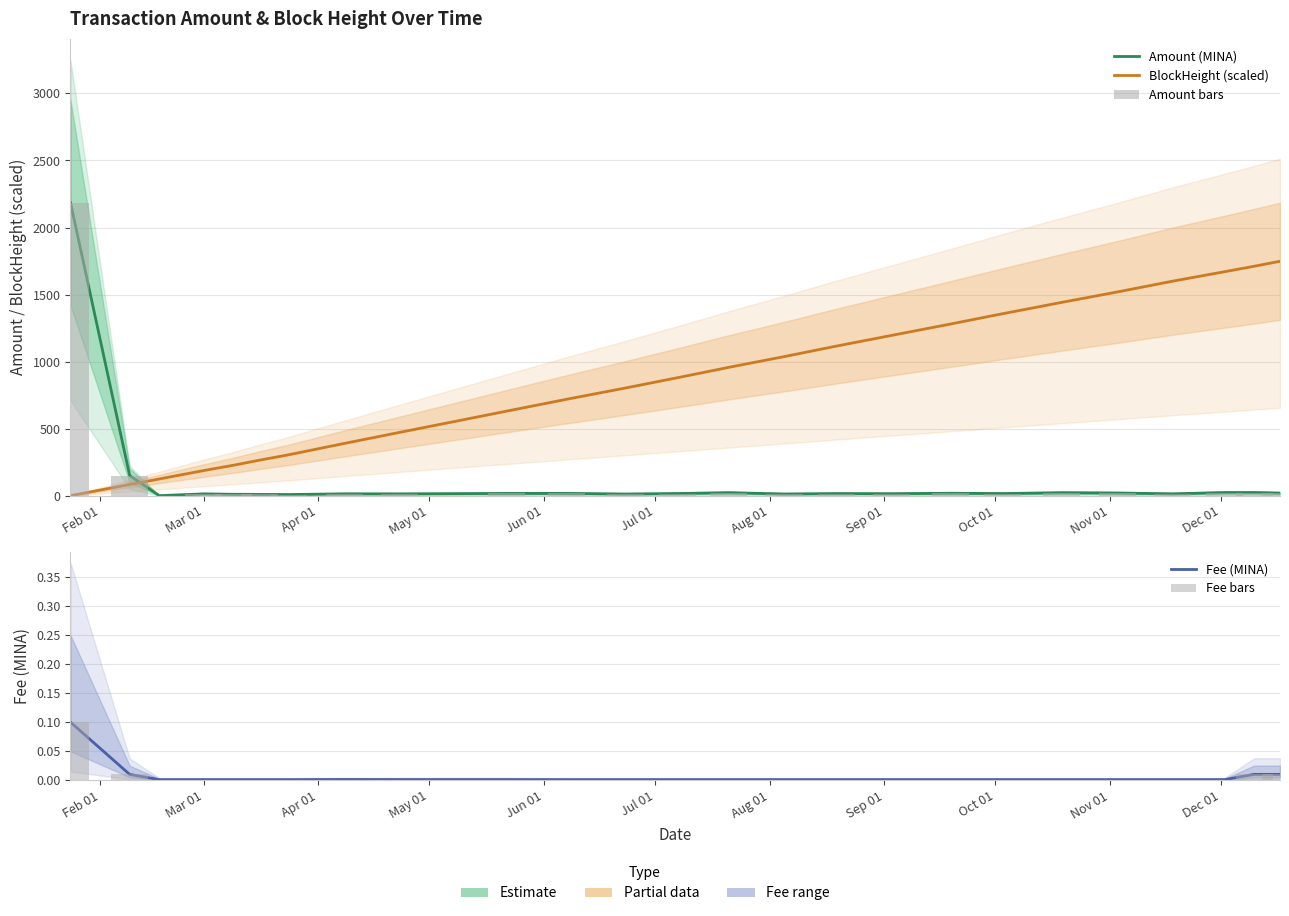

Where is Fee bars nearest to the value 0?

Apr 01